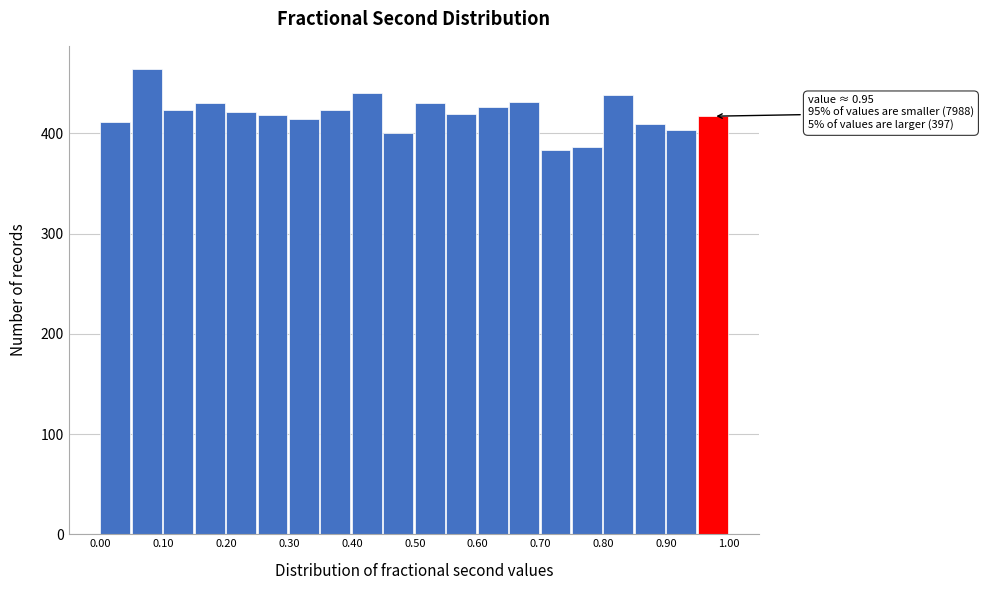

Which range on the x-axis has the tallest bar?

0.05 to 0.10